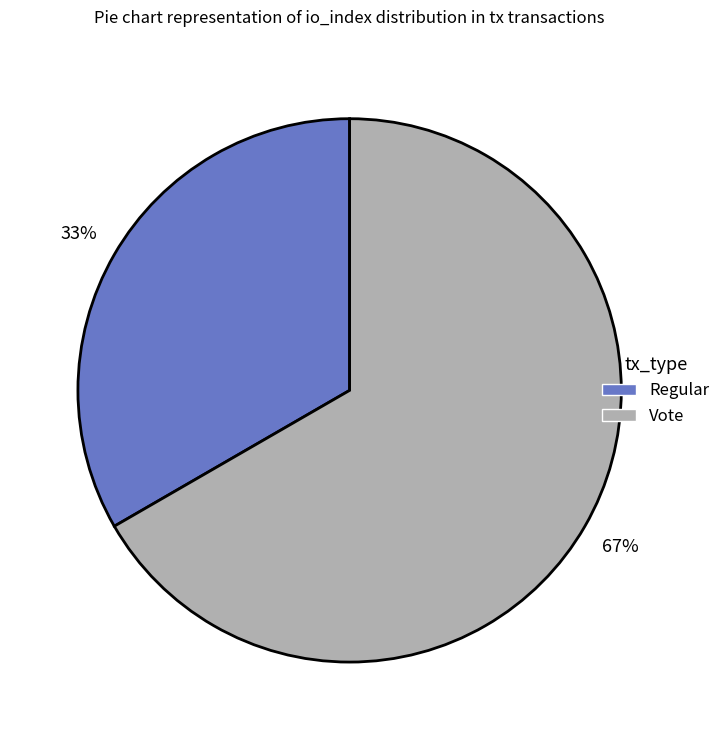

What is the largest slice in the pie chart?

Vote